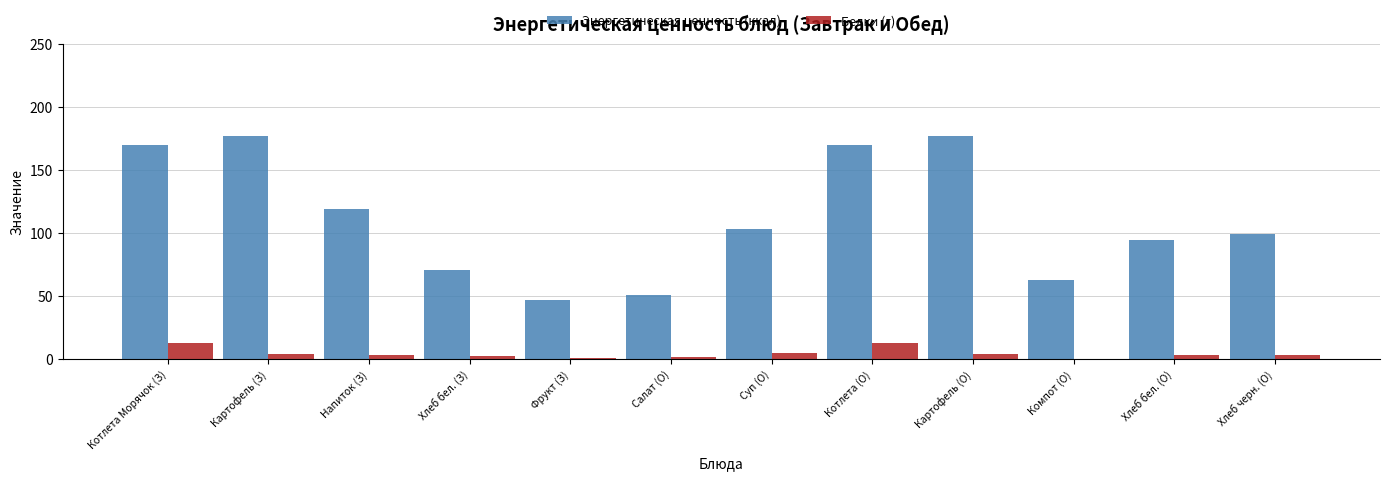

Which series changed the most between Напиток (З) and Хлеб бел. (О)?

Энергетическая ценность (ккал)